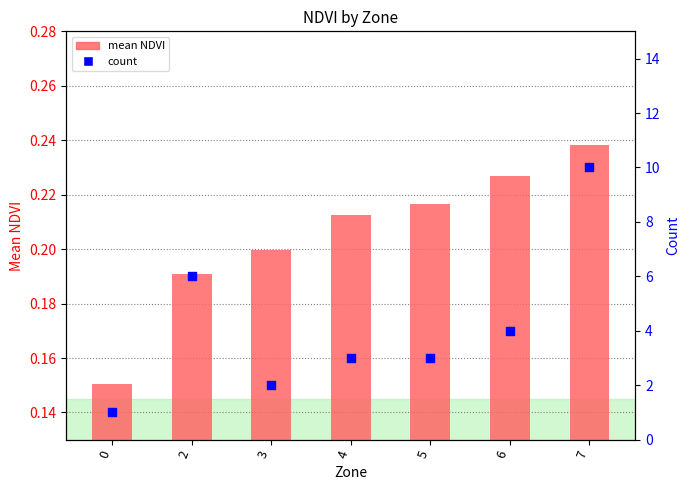

Which series contains the highest Y value?

count